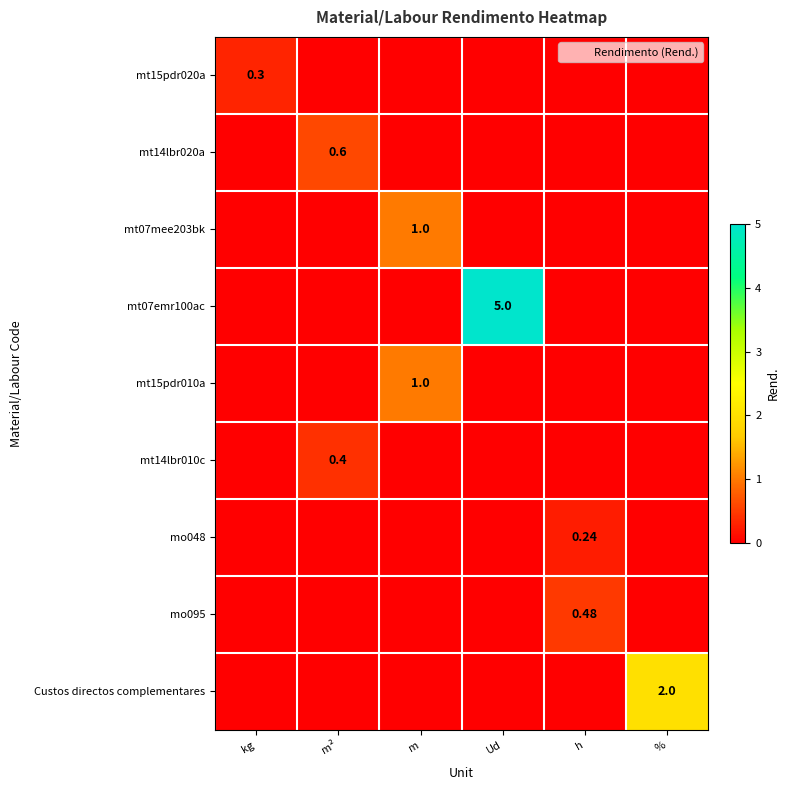

What is the total value across all series at kg?

0.3